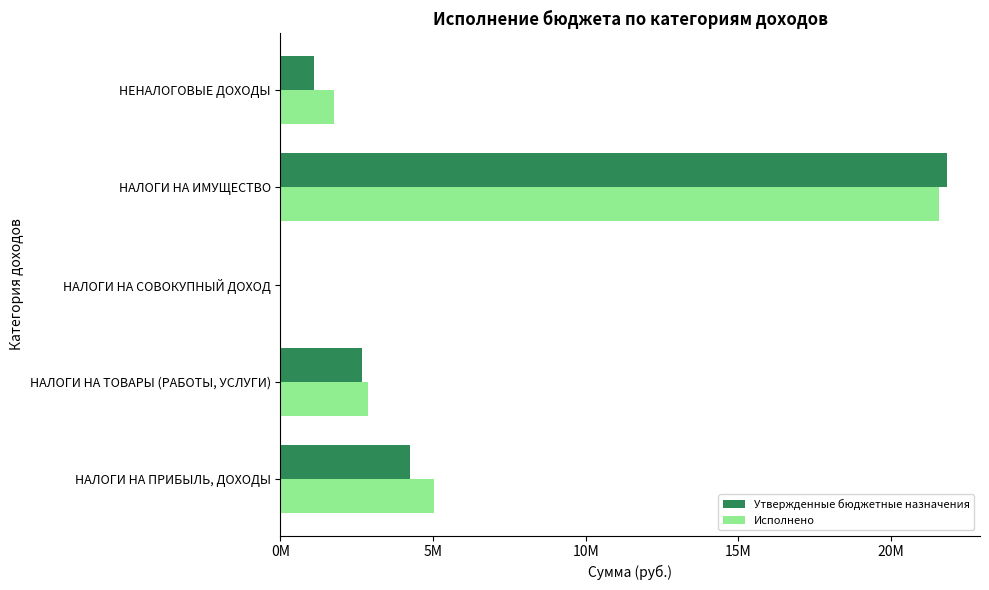

What are all the series names shown in the legend?

Утвержденные бюджетные назначения, Исполнено